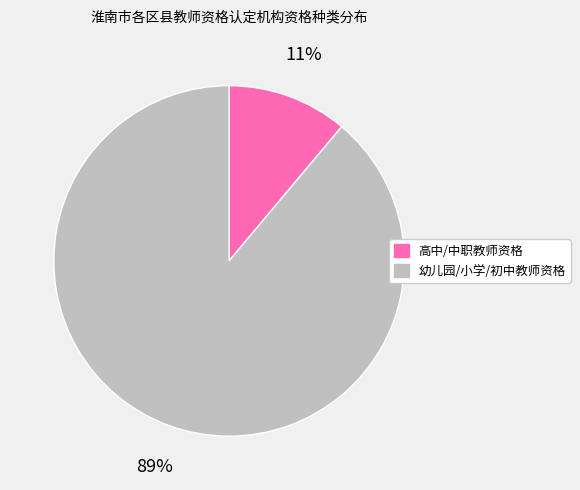

To the nearest percent, what is the difference between the largest and smallest slice percentages?

78%